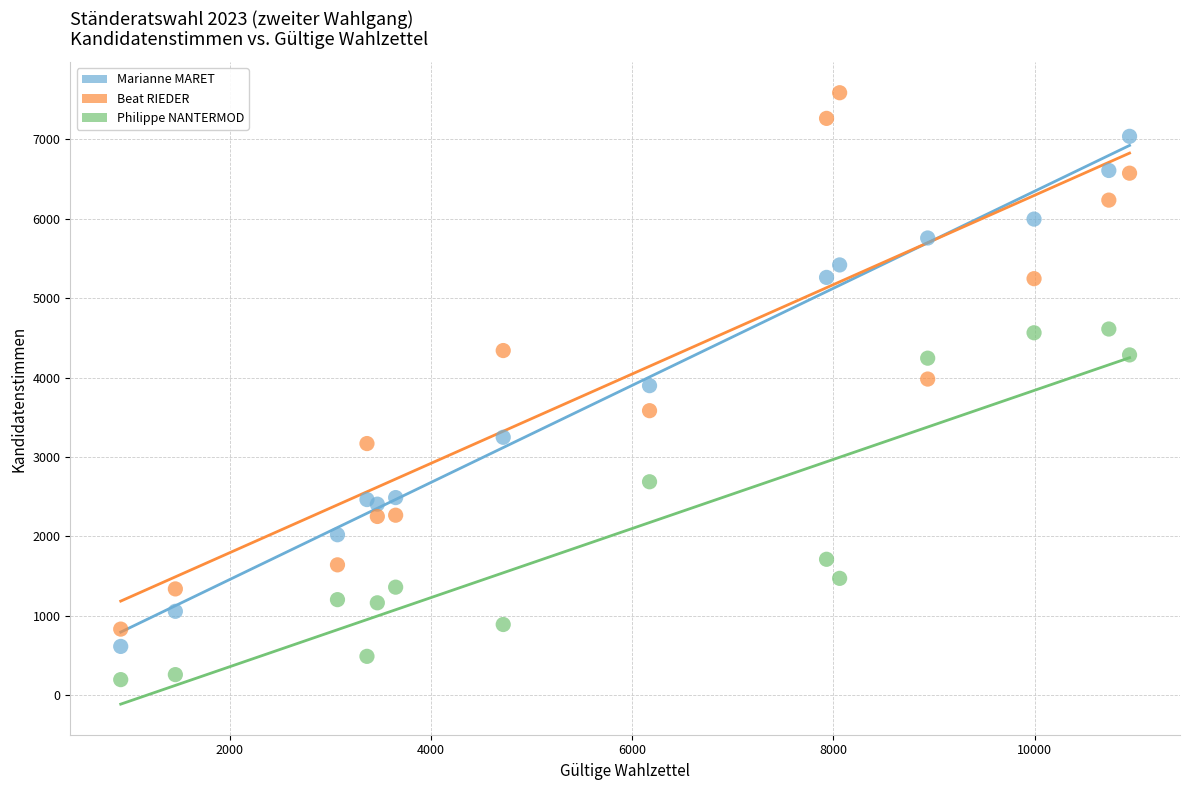

Which series has the widest spread of Y values?

Beat RIEDER